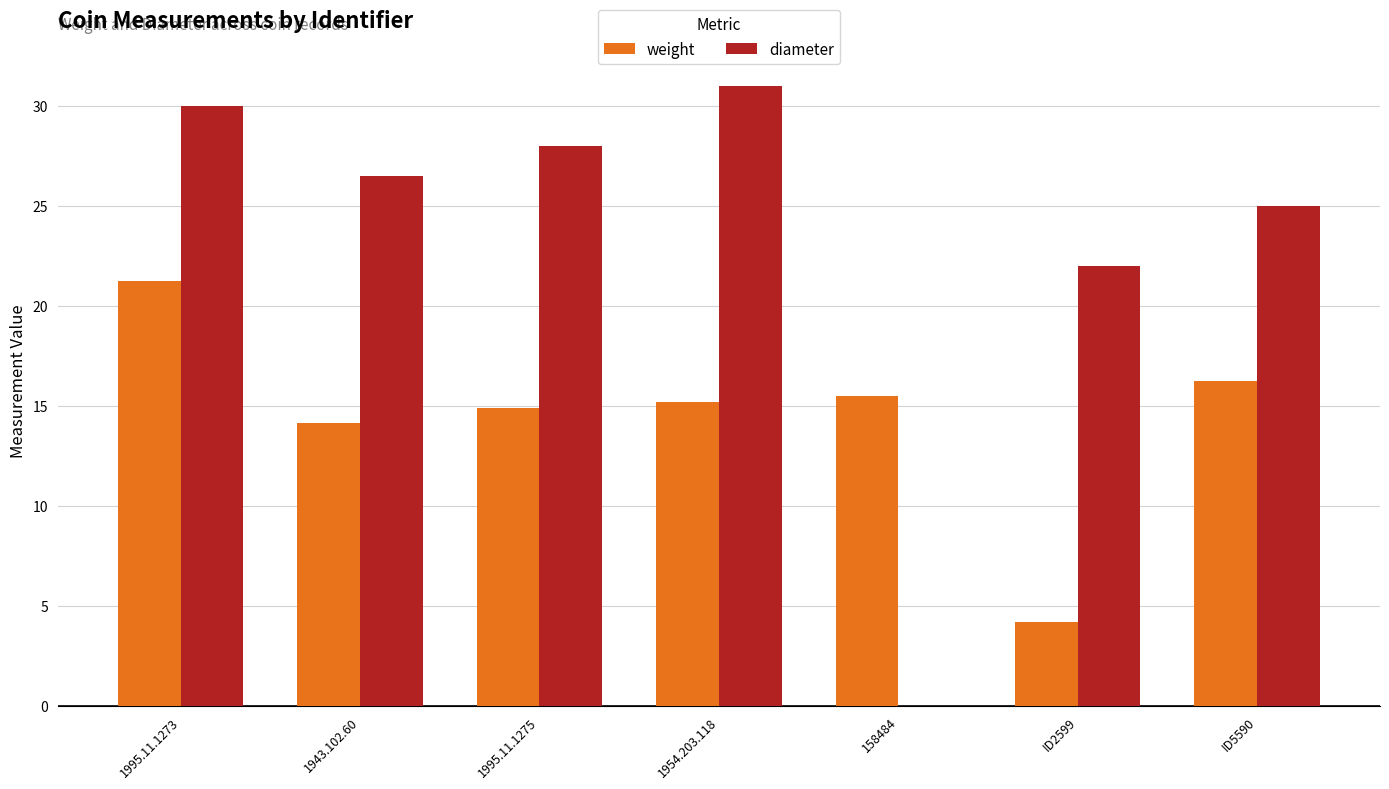

Is it true that weight equals 4.2 at ID2599?

True